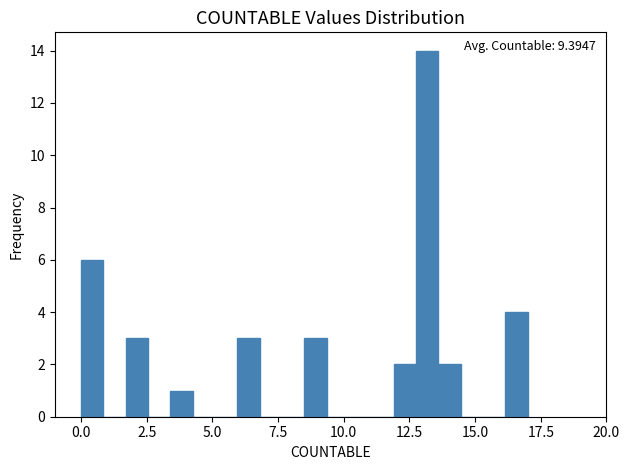

Read against the x-axis, roughly where is the centre of the tallest bar?

13.0